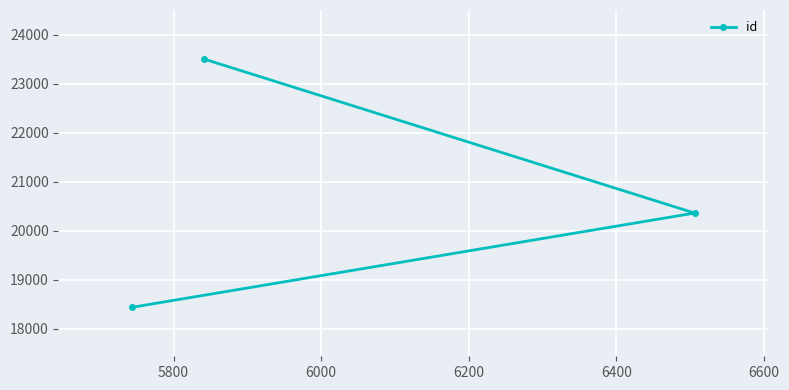

What is the maximum value shown in the chart?

23510